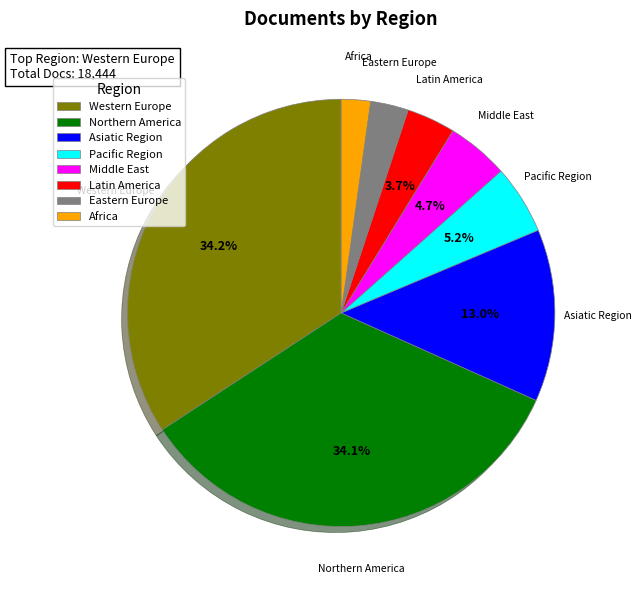

Which slice is the smallest?

Africa